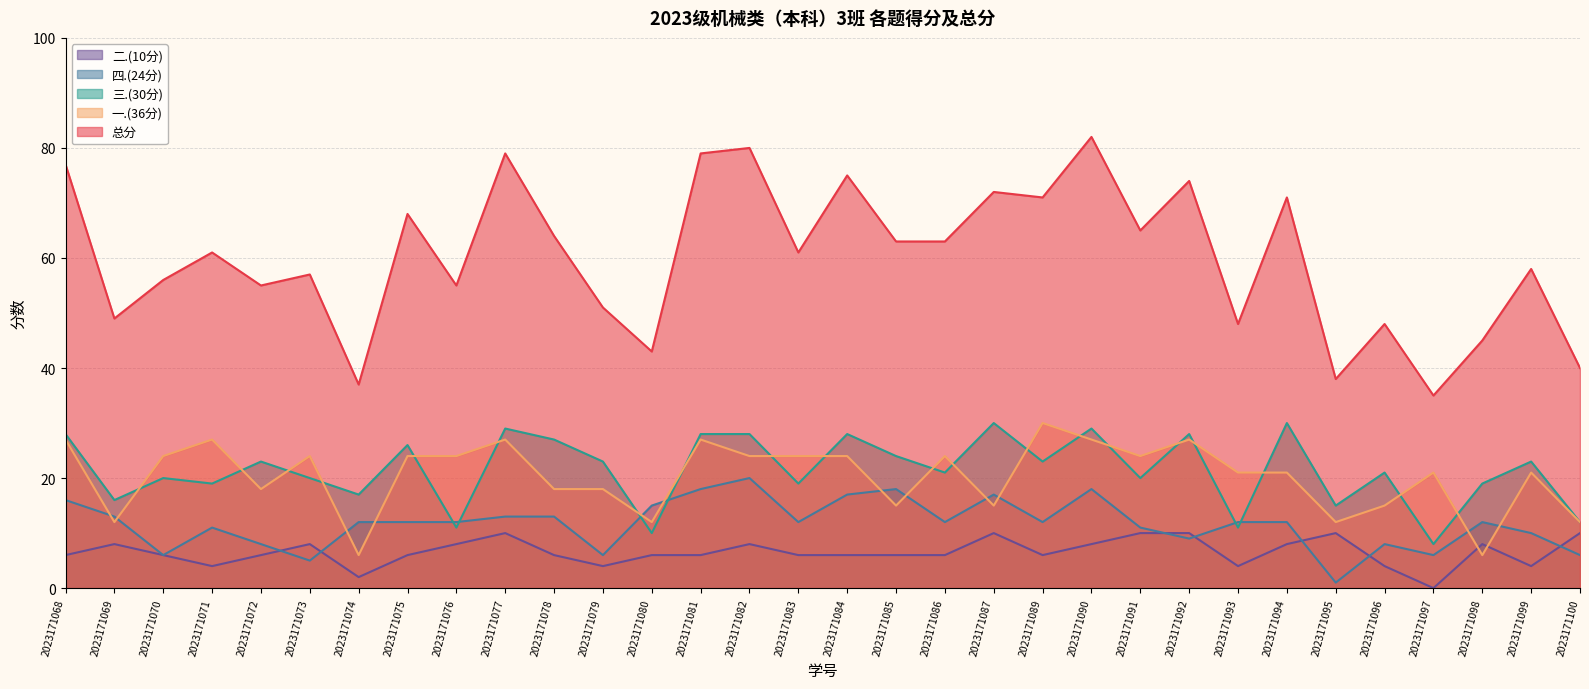

What is the sum of the 总分 values at 2023171099 and 2023171098?

103